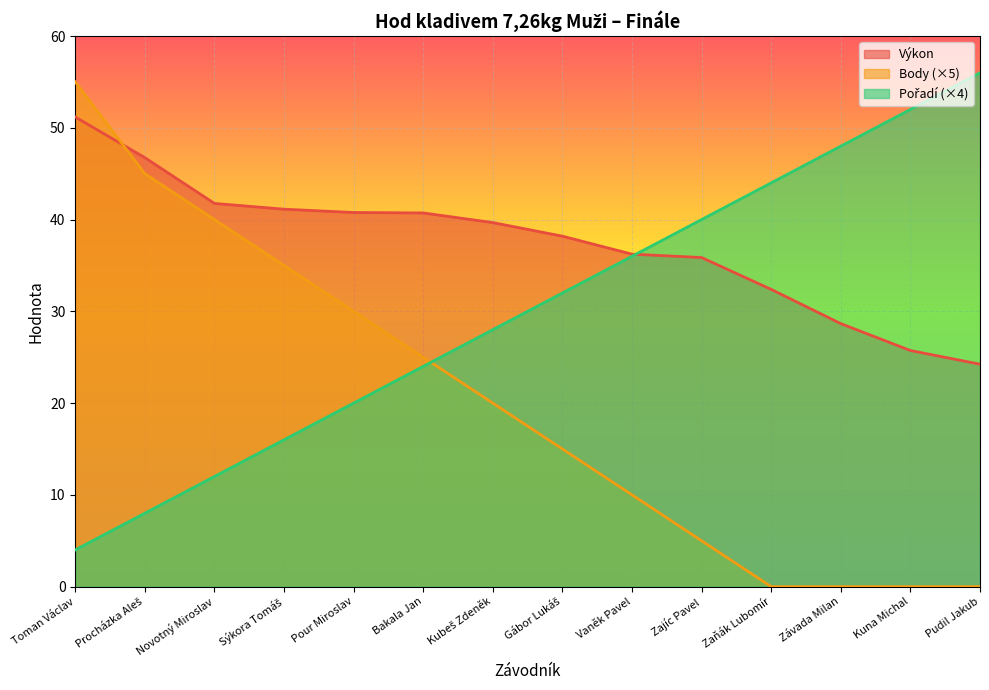

What position from the right is Zajíc Pavel?

5